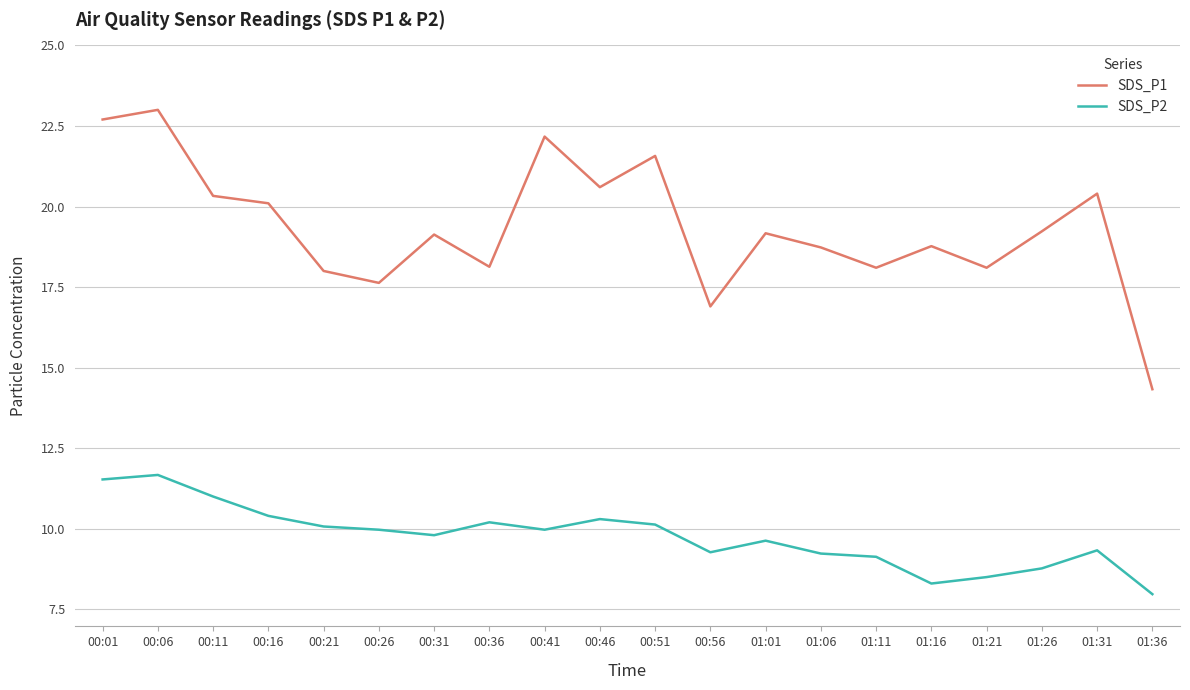

Where is the first local maximum for SDS_P1?

00:06